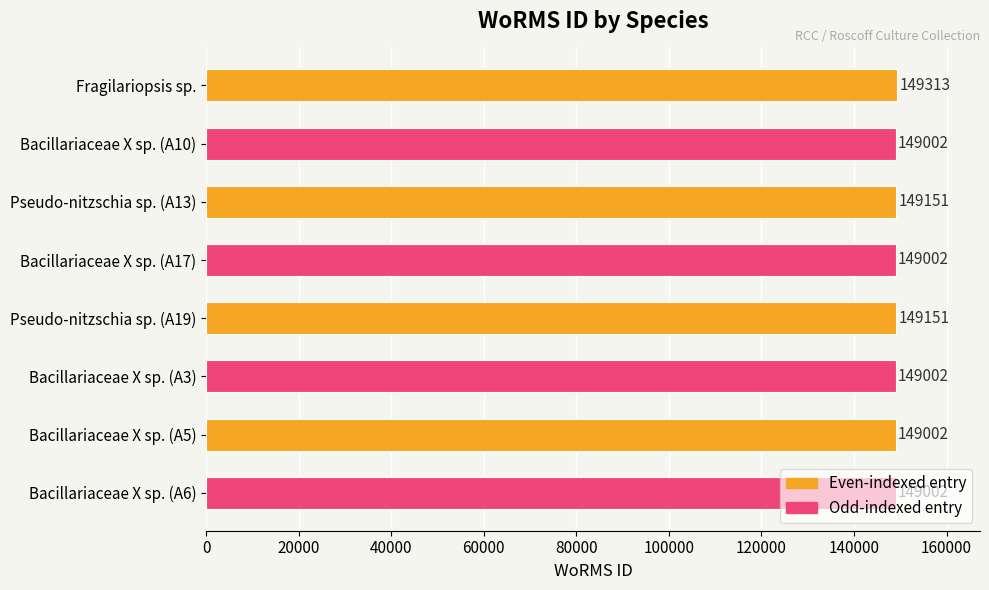

What is the greatest value displayed?

149313